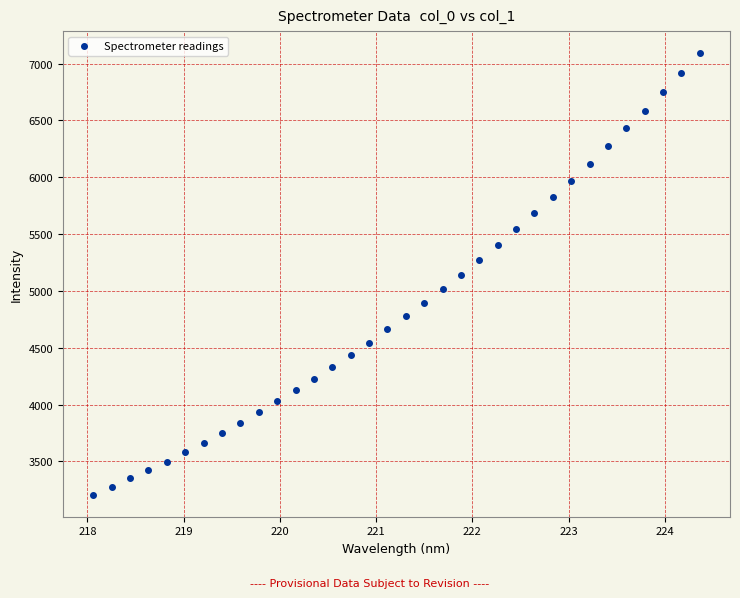

What is the range of Y values (max minus min)?

3884.2